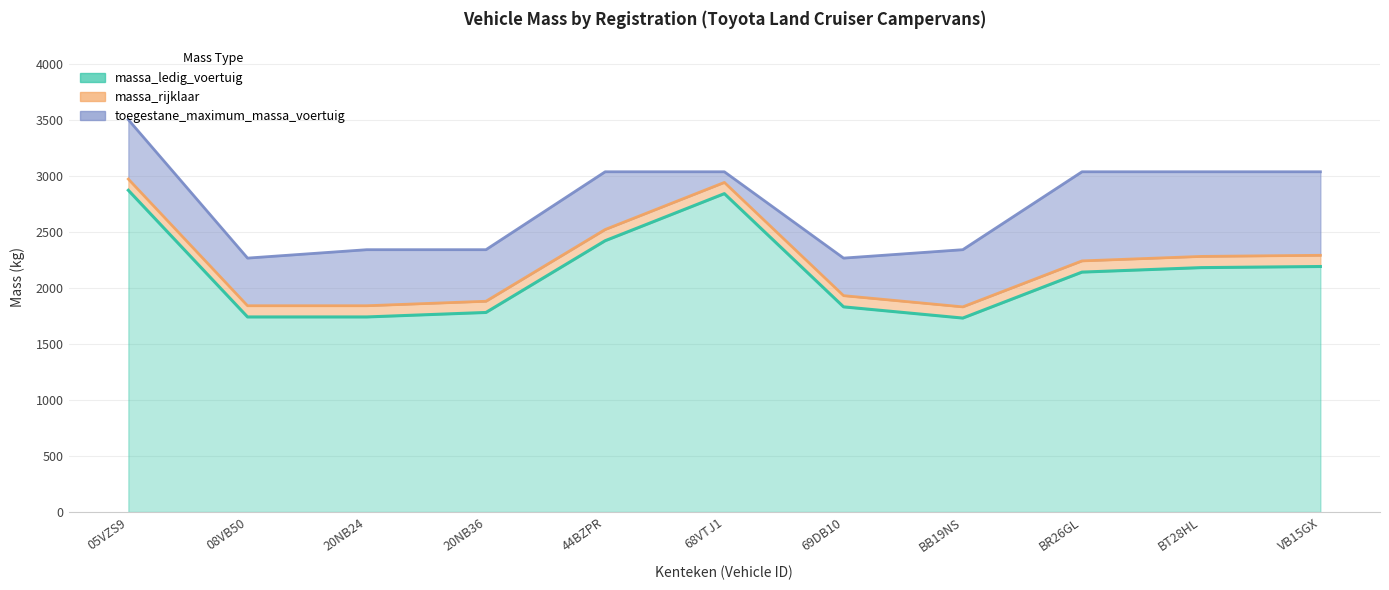

The massa_rijklaar series shows 830 at BB19NS. True or false?

False